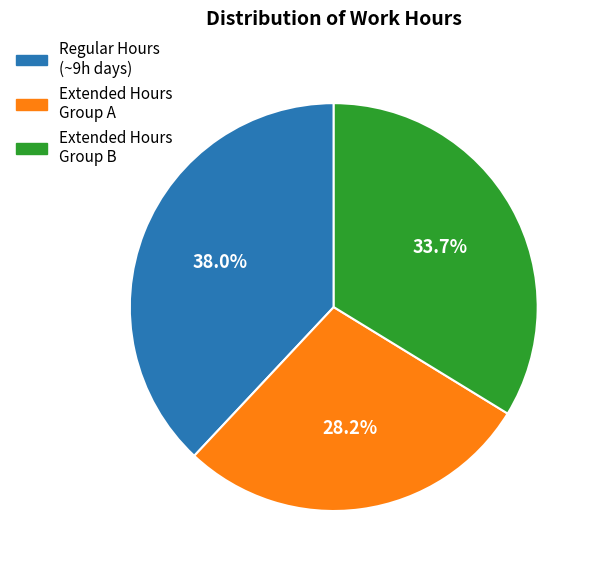

To the nearest percent, what is the average slice percentage?

33%